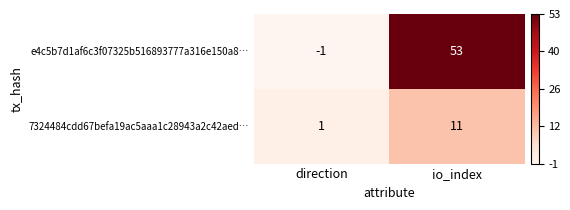

Rank the series by their average value, from highest to lowest.

e4c5b7d1af6c3f07325b516893777a316e150a8…, 7324484cdd67befa19ac5aaa1c28943a2c42aed…